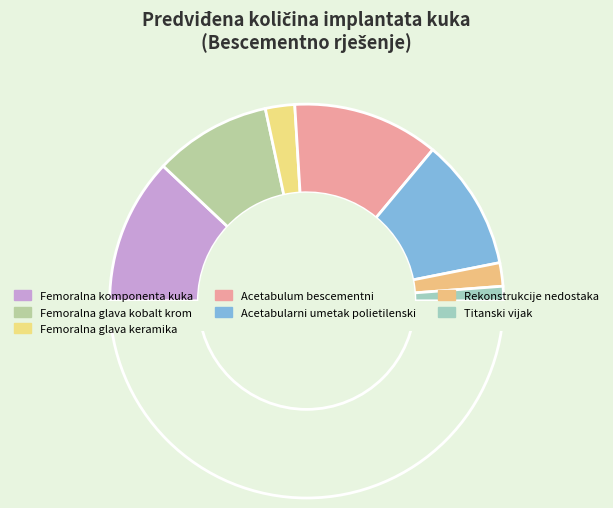

To the nearest percent, what is the combined percentage of Femoralna komponenta kuka (20+20+10) and Acetabulum bescementni?

48%